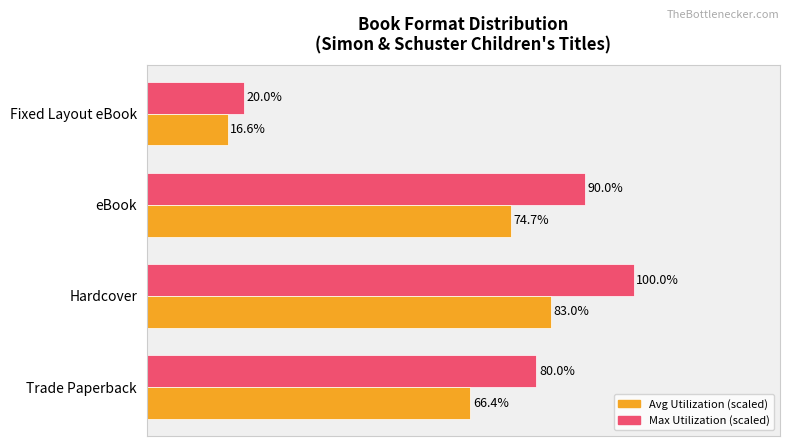

At which category is the sum across all series the highest?

Hardcover